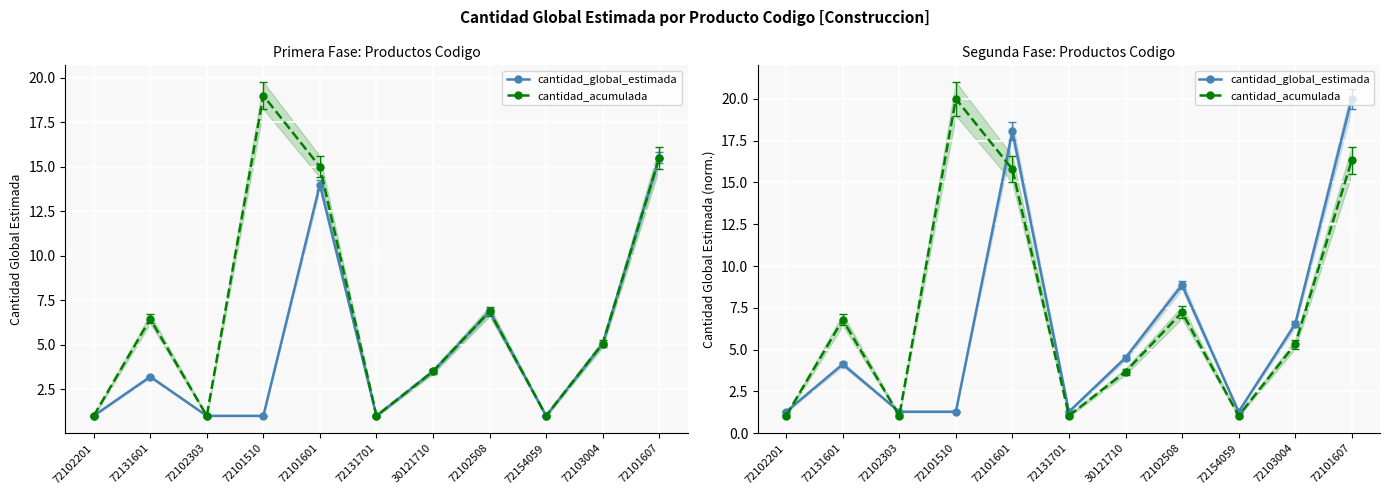

What position from the left is 72101601?

5